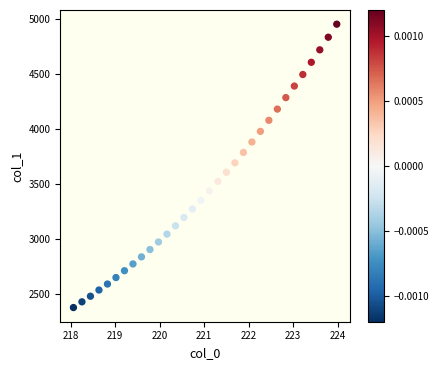

What is the range of Y values (max minus min)?

2570.7